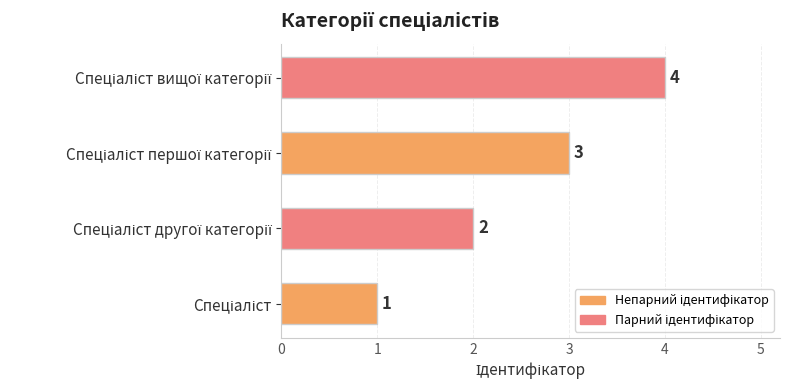

What is the greatest value displayed?

4